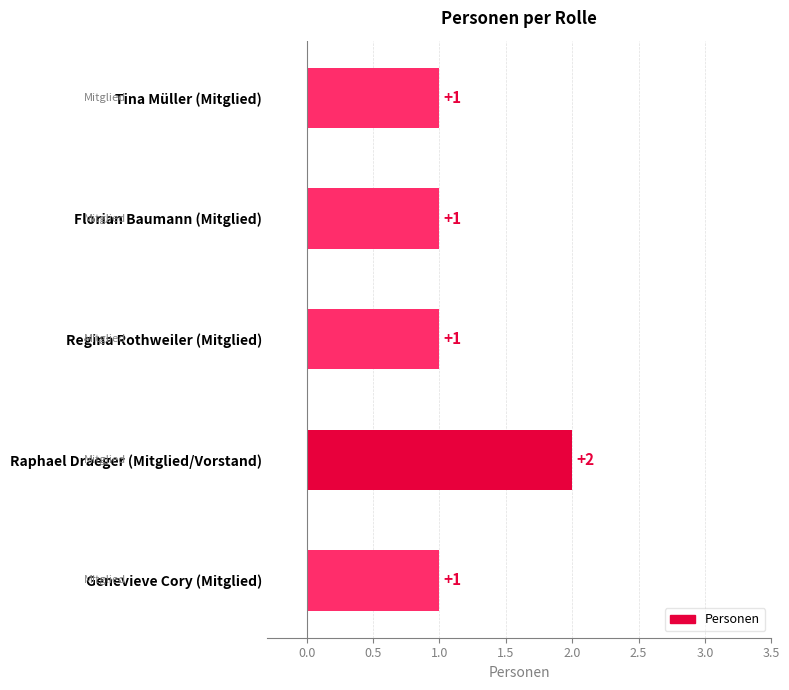

Which category has the highest value across all series?

Raphael Draeger (Mitglied/Vorstand)